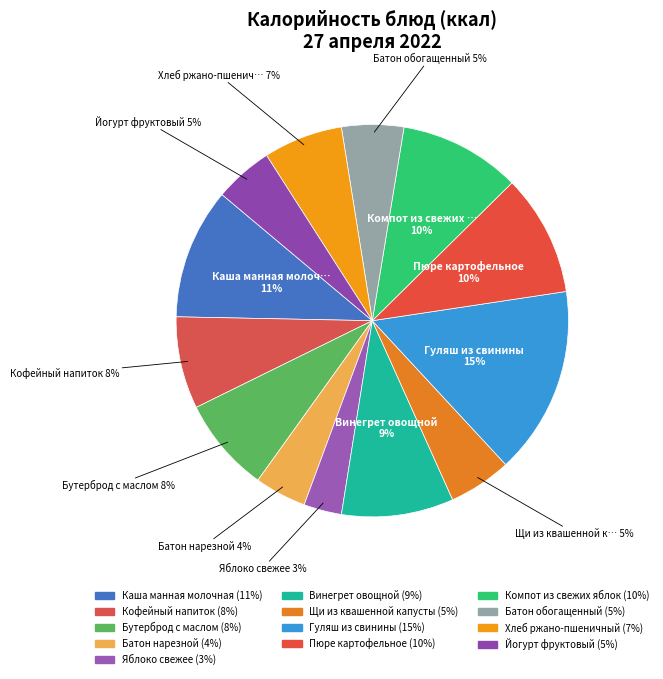

To the nearest percent, what is the difference between the largest and smallest slice percentages?

12%